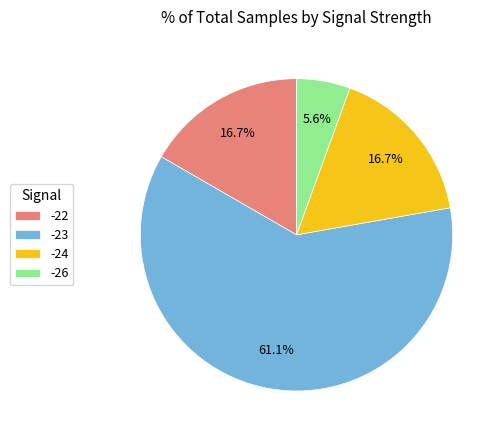

Which slice is the largest?

-23